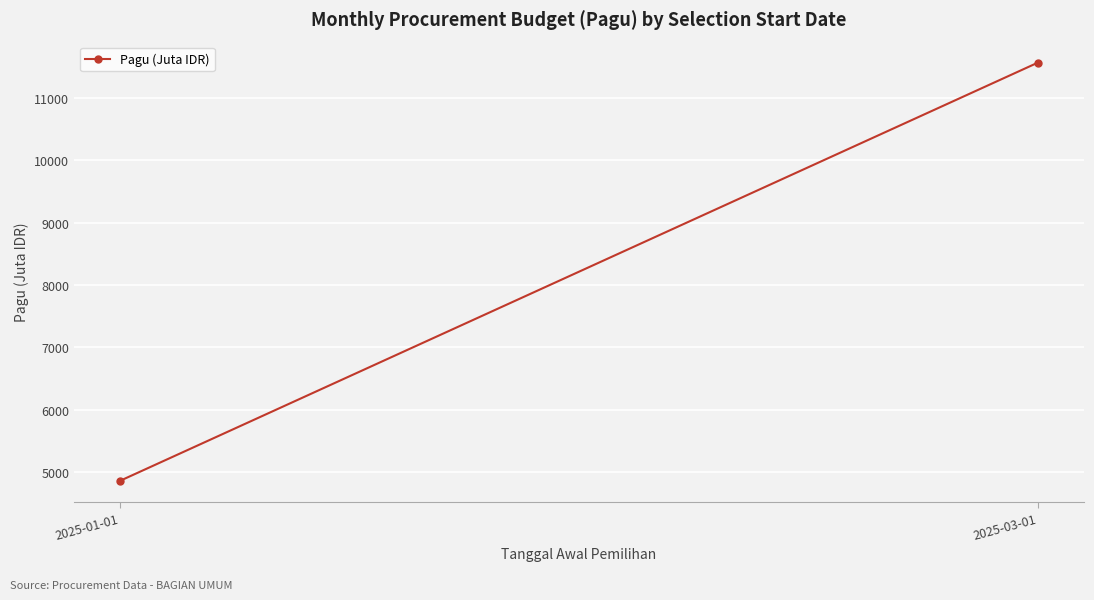

Which label corresponds to the largest value in the chart?

2025-03-01